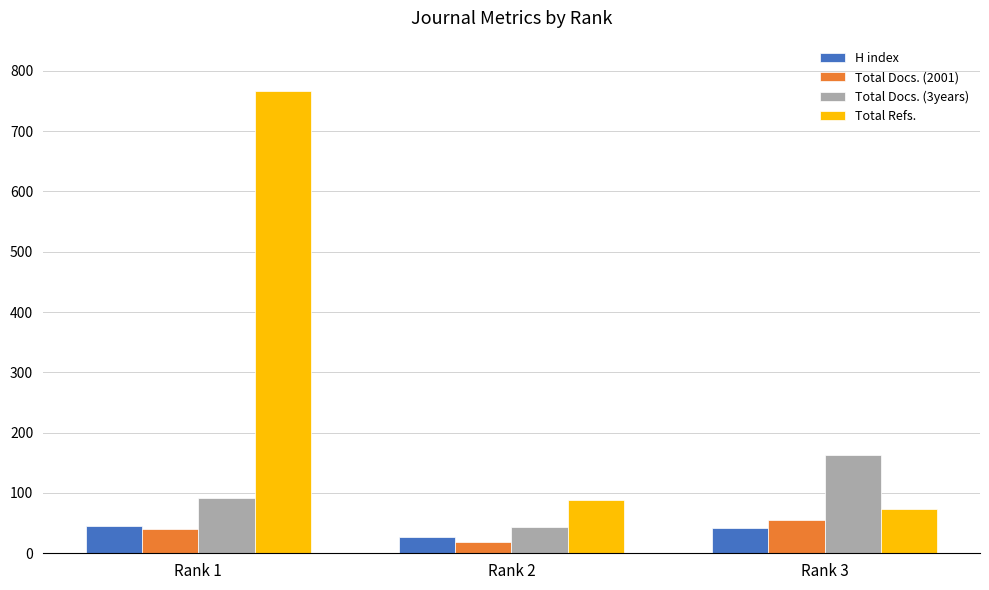

Does the chart contain stacked bars?

No